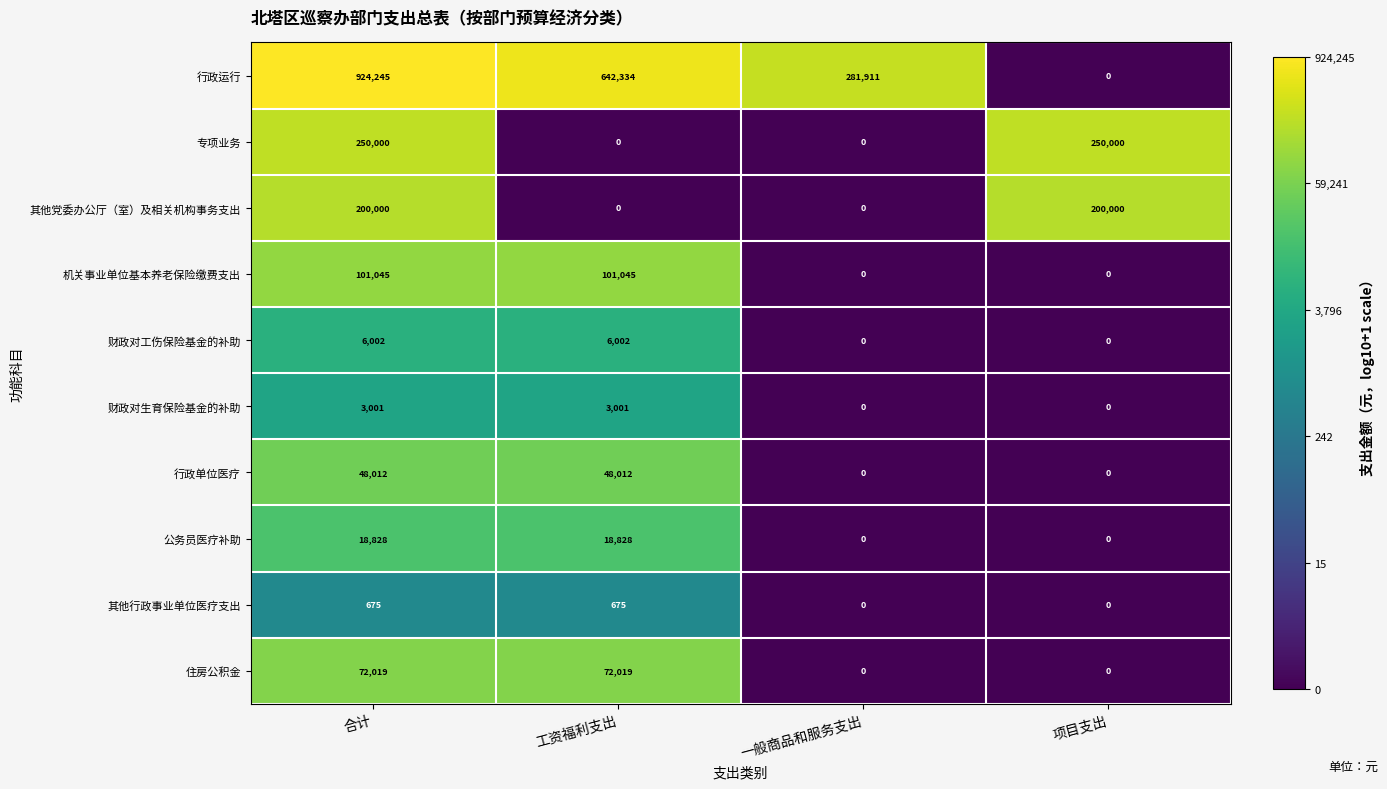

What is the total value across all series at 项目支出?

450000